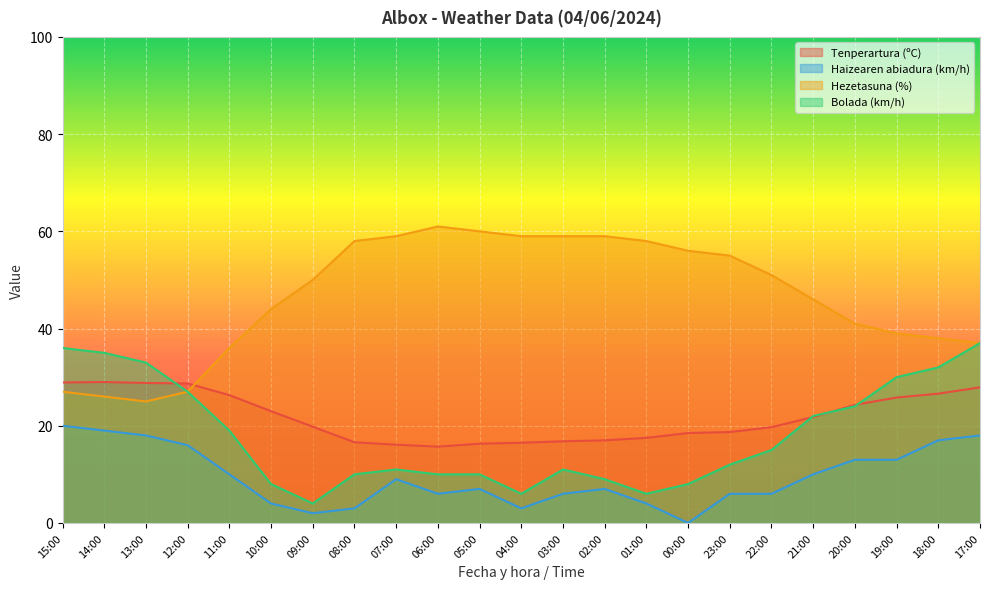

Is the value of Haizearen abiadura (km/h) at 21:00 greater than the value of Bolada (km/h) at 10:00?

Yes